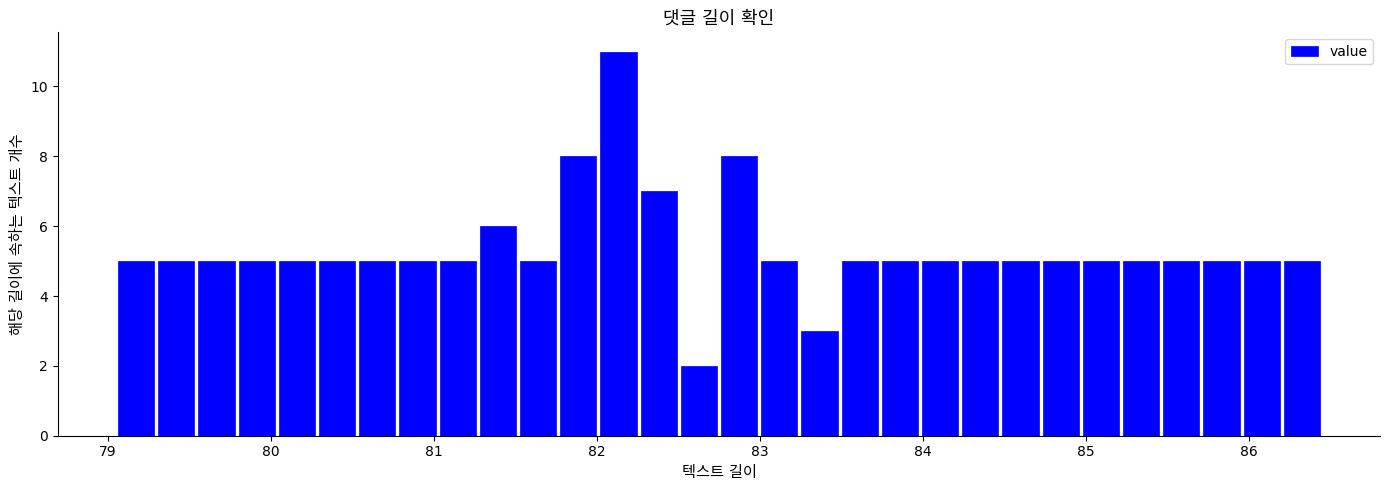

Around what value on the x-axis is the tallest bar? Give the approximate position of its centre, as read against the axis.

82.1